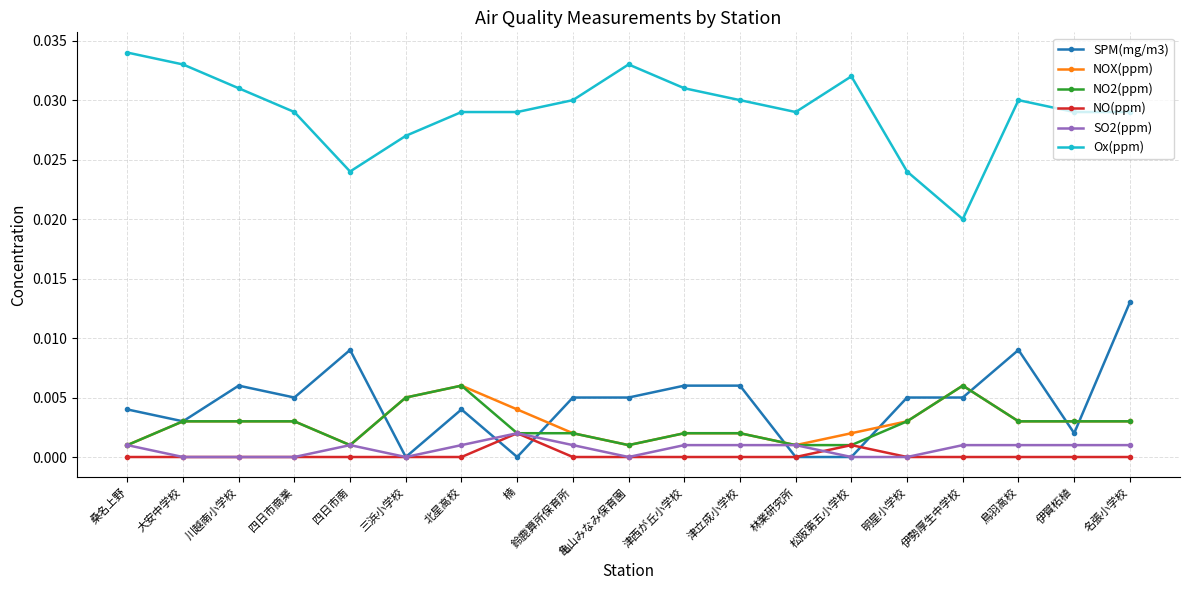

Where is the first local minimum for Ox(ppm)?

四日市南